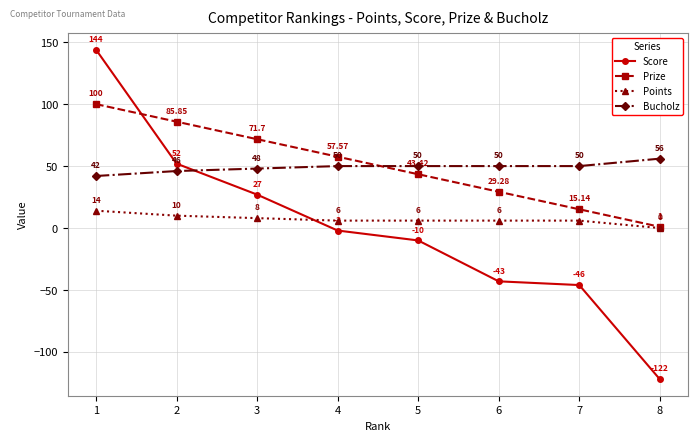

What is the difference between the maximum and minimum values in the Prize series?

99.0